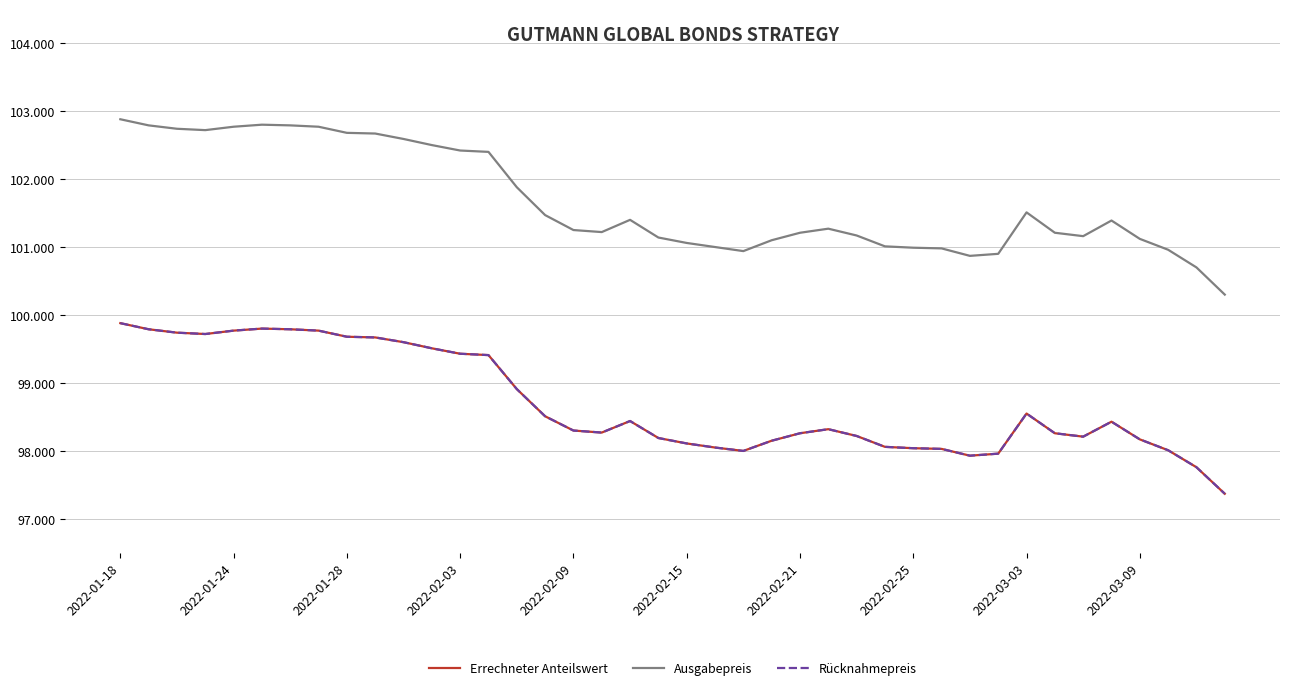

Does the chart have visible grid lines?

Yes